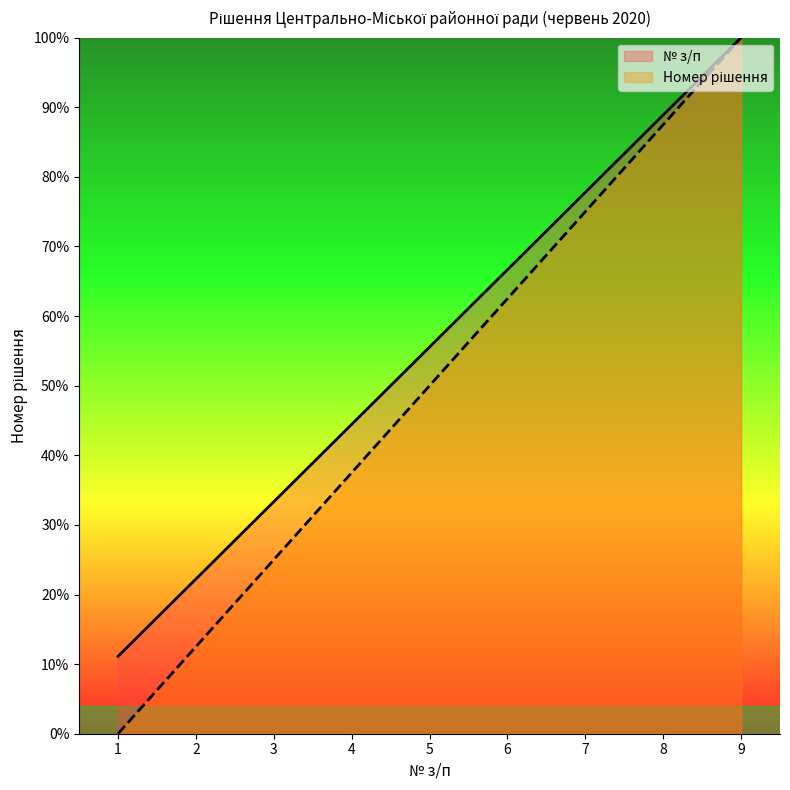

True or false: № з/п has a value of 87.5 at 8.

True